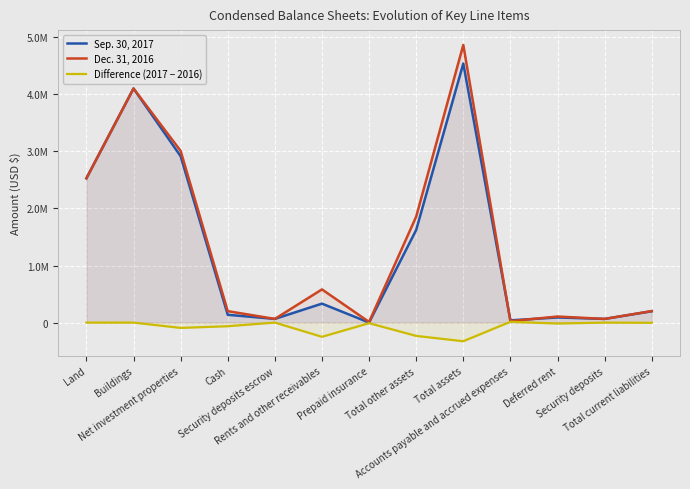

At which category is the sum across all series the highest?

Total assets